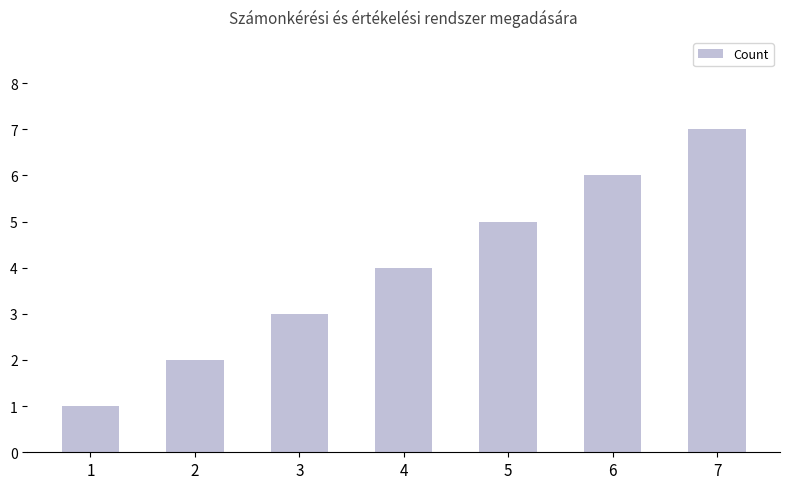

Reading left to right, list all the values displayed in this chart.

1=1	2=2	3=3	4=4	5=5	6=6	7=7